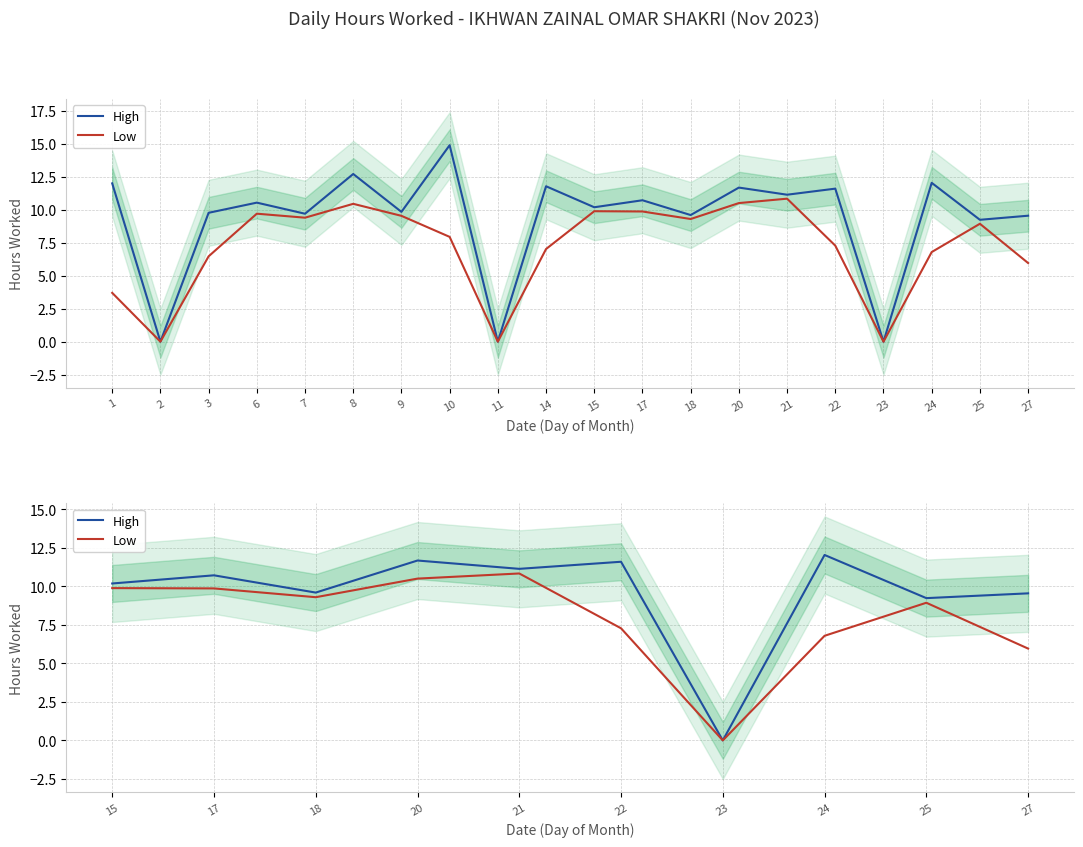

Does the chart display data point markers on the line(s)?

No